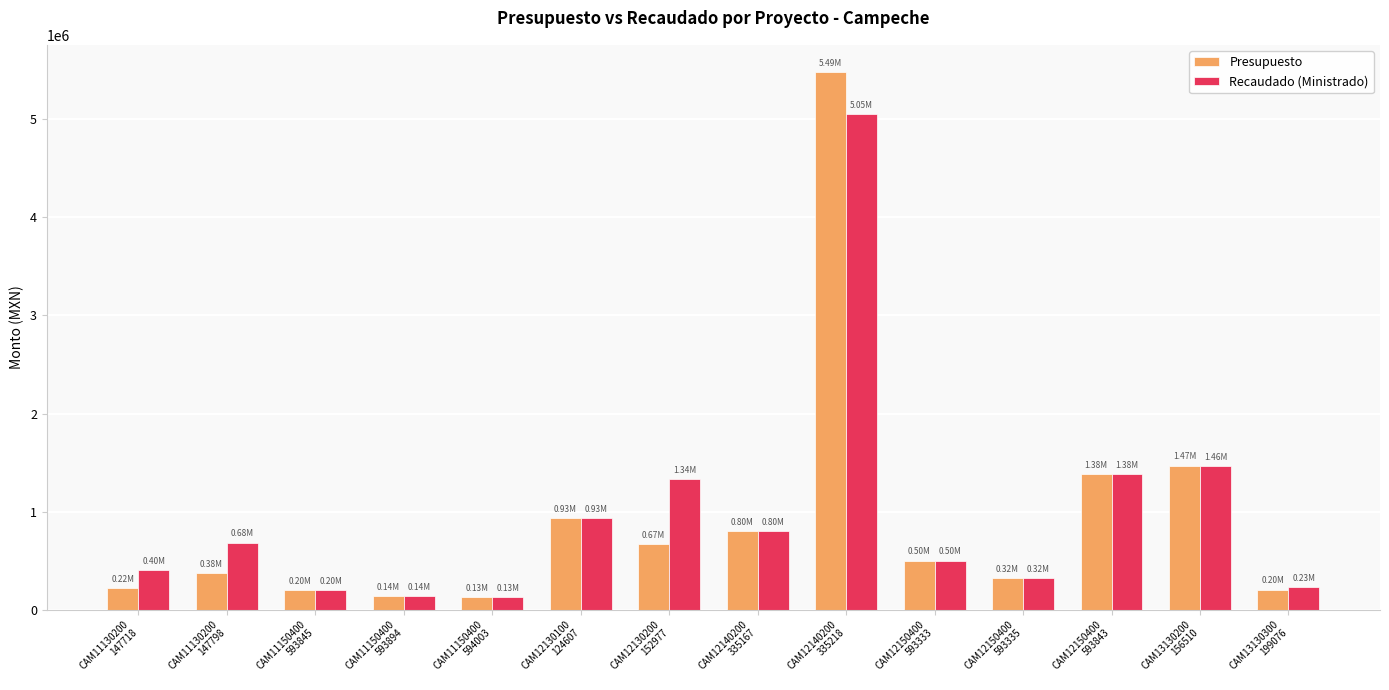

What is the label of the 9th bar from the right?

CAM12130100
124607